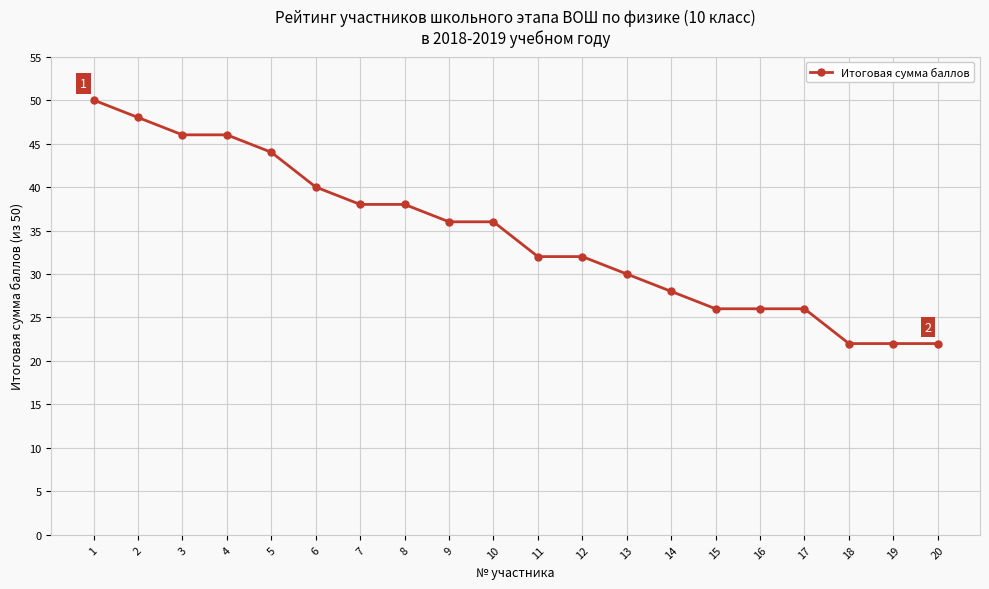

What is the sum of the values at 18 and 4?

68